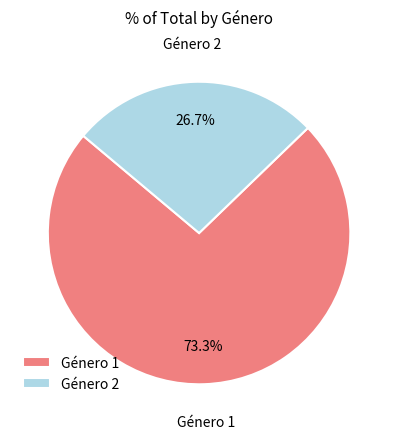

What is the smallest slice in the pie chart?

Género 2